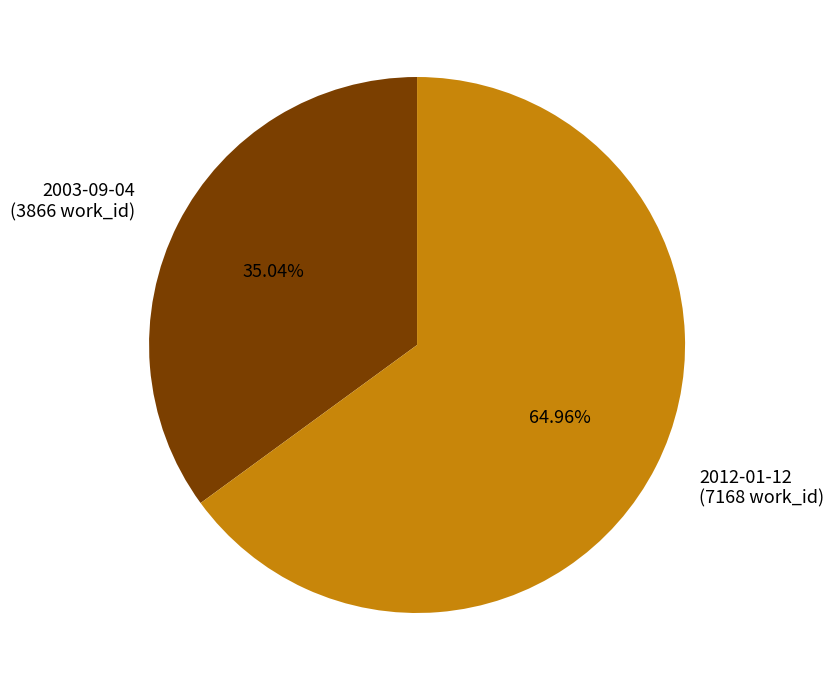

To the nearest percent, what percentage of the pie is 2003-09-04?

35%